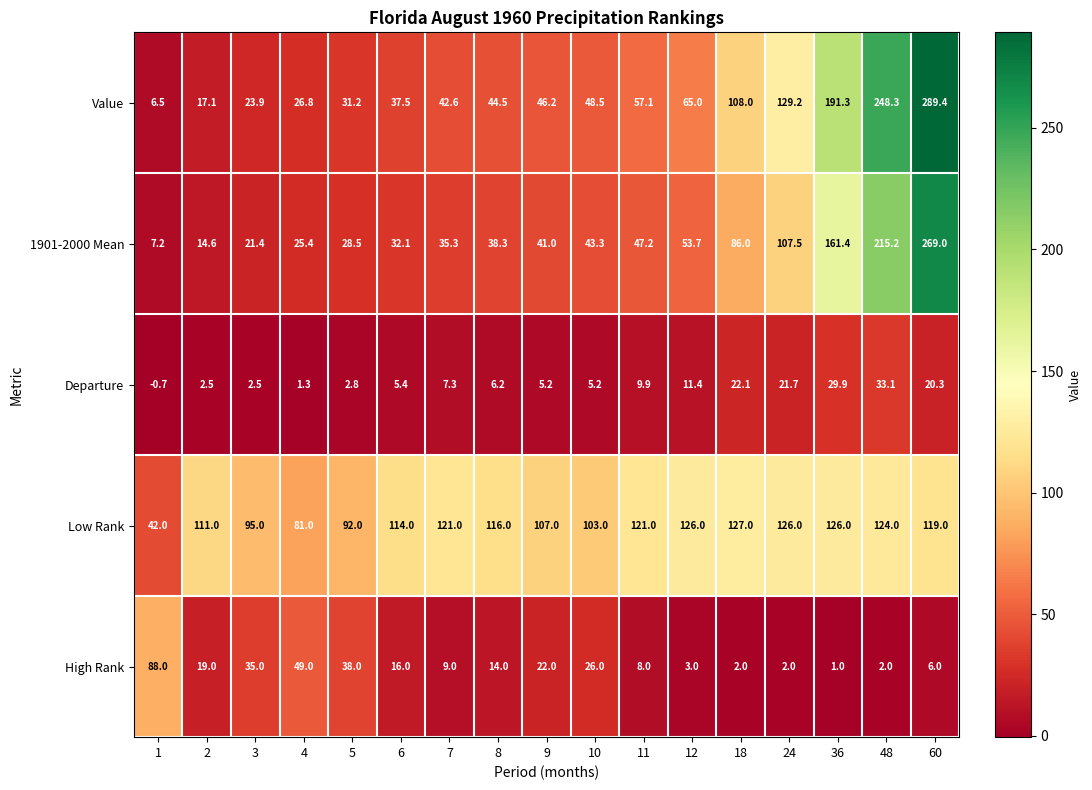

The Low Rank series shows 121.0 at 7. True or false?

True